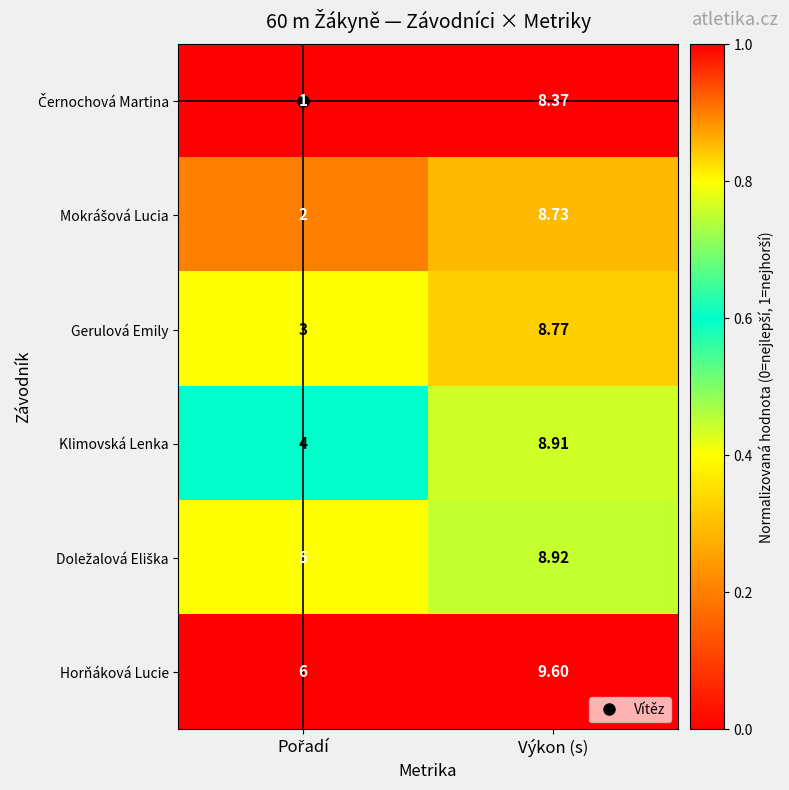

Which label corresponds to the largest value in the chart?

Výkon (s)